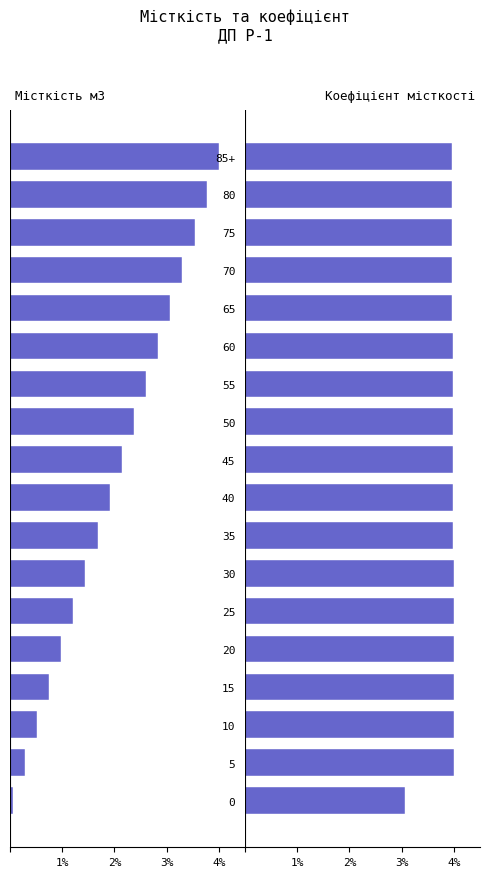

True or false: Місткість м3 has a value of -0.3 at 20.

False